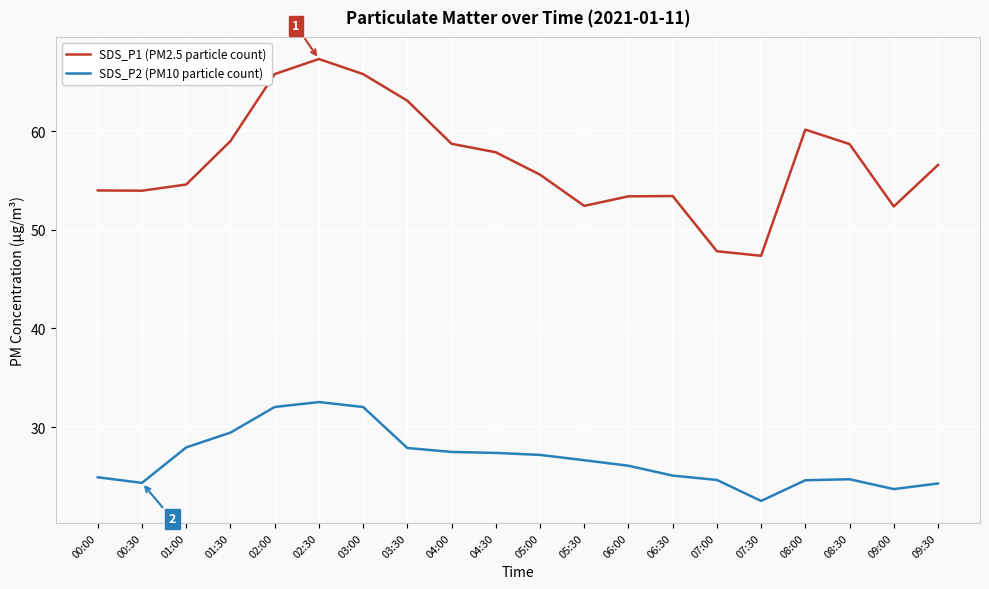

What is the sum of all SDS_P1 (PM2.5 particle count) values?

1138.1